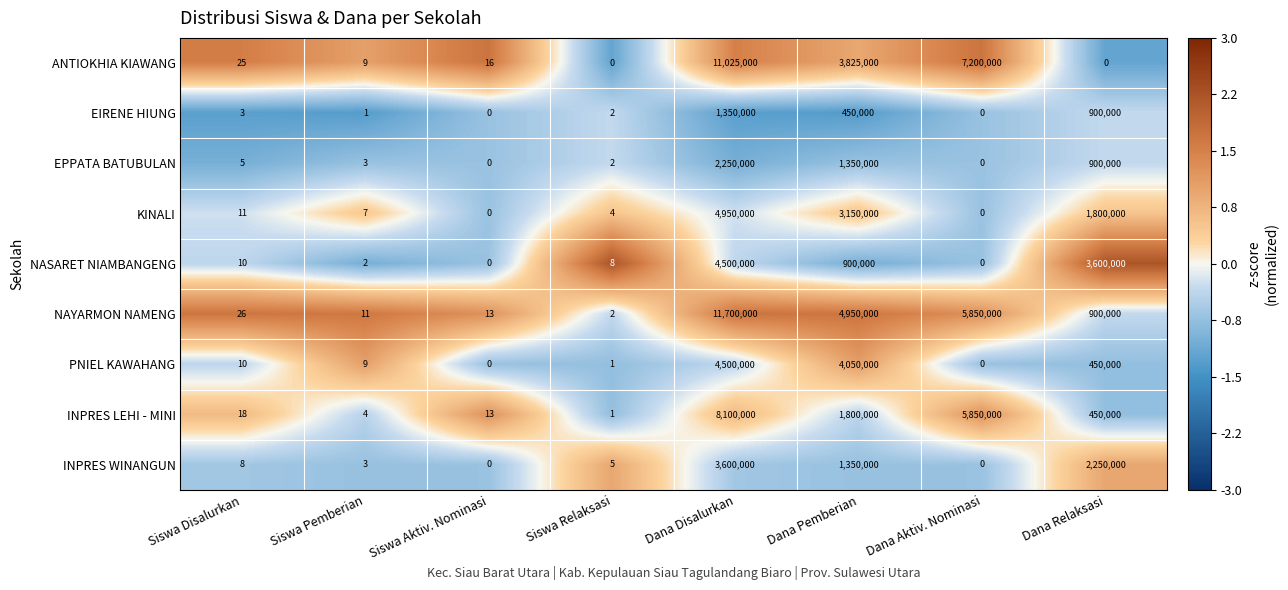

What is the difference between the highest and lowest values at Siswa Pemberian?

10